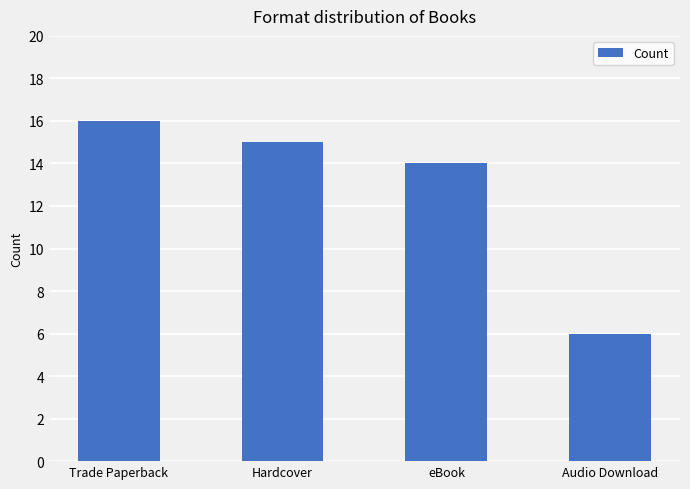

Between eBook and Trade Paperback, which is larger?

Trade Paperback